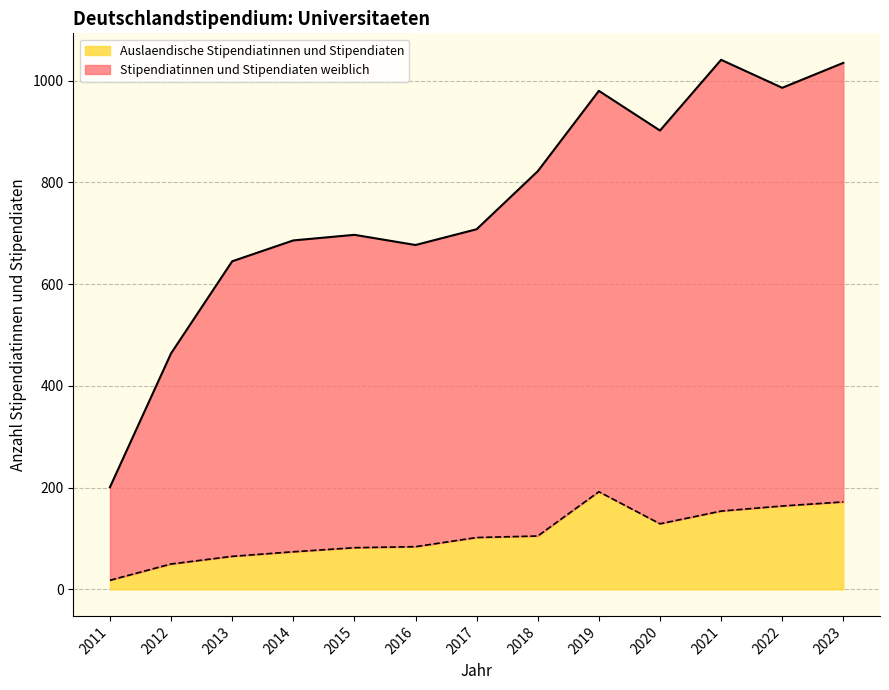

At how many categories does at least one series exceed 122?

13